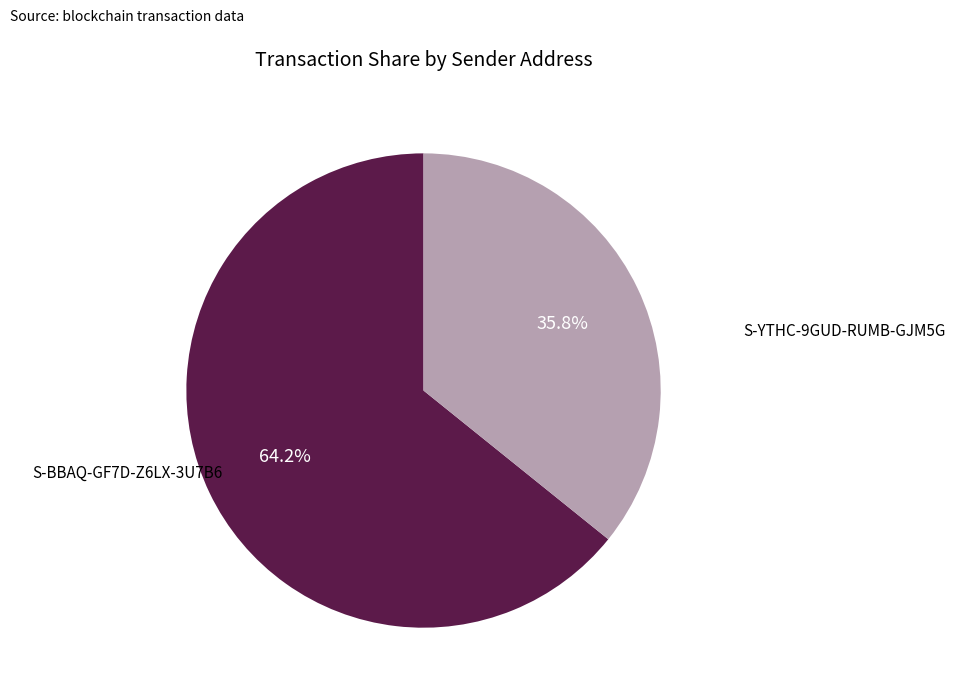

Which slice represents more than half of the pie?

S-YTHC-9GUD-RUMB-GJM5G